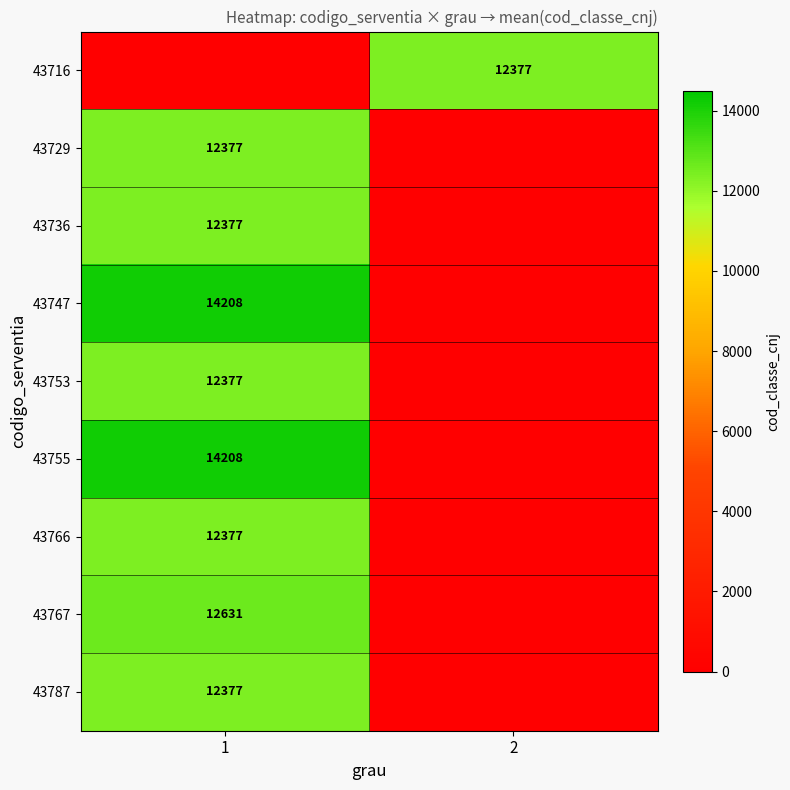

Is it true that 43787 equals 3283 at 1?

False